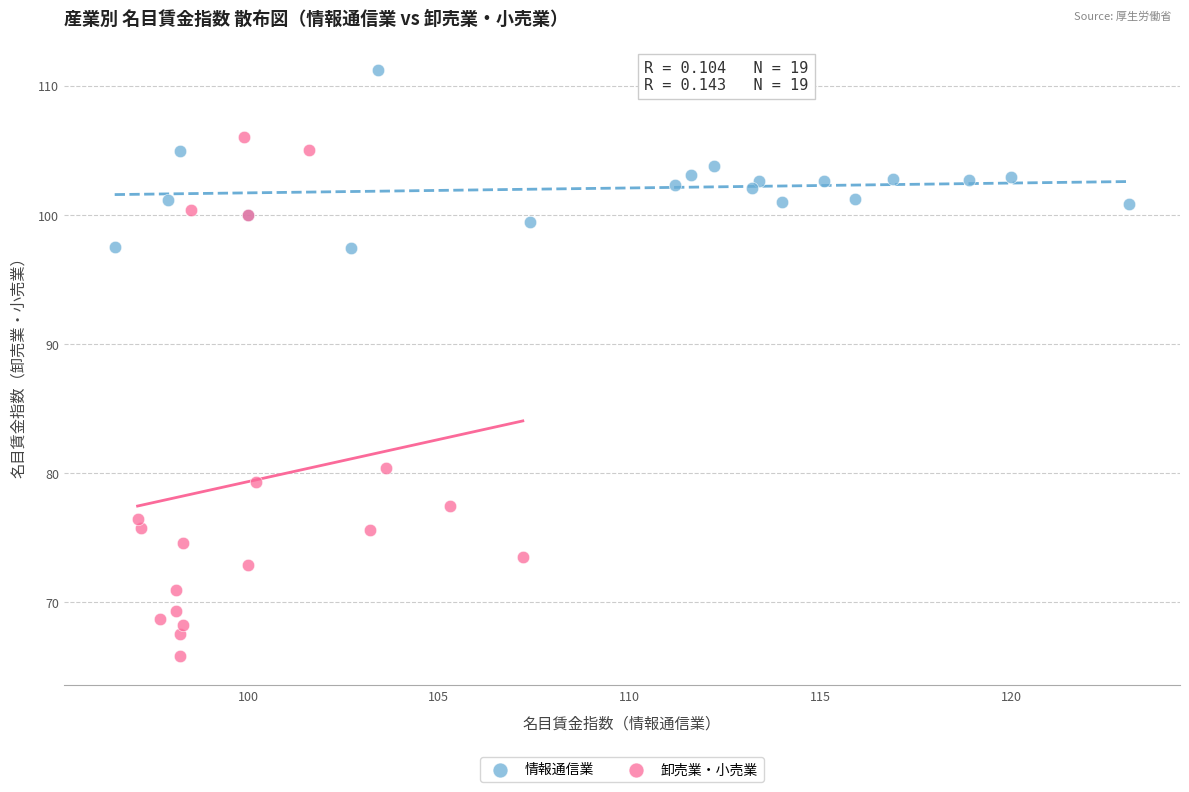

Which series contains the highest Y value?

情報通信業